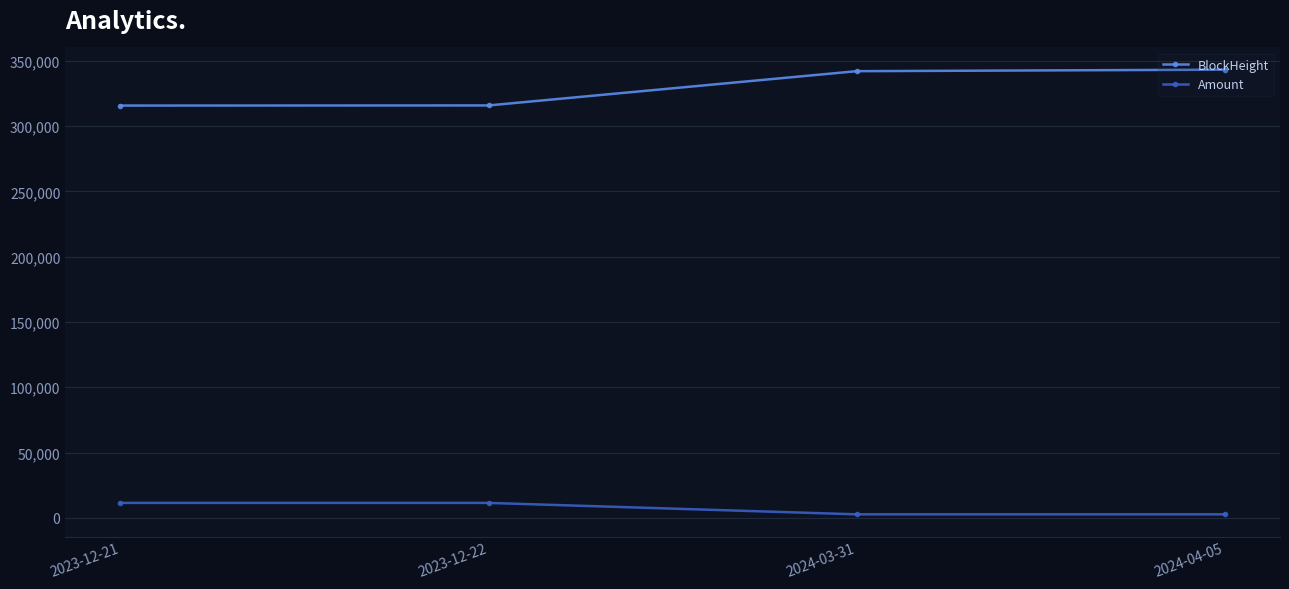

What is the value of the Amount point at the 2nd from the left?

11468.5